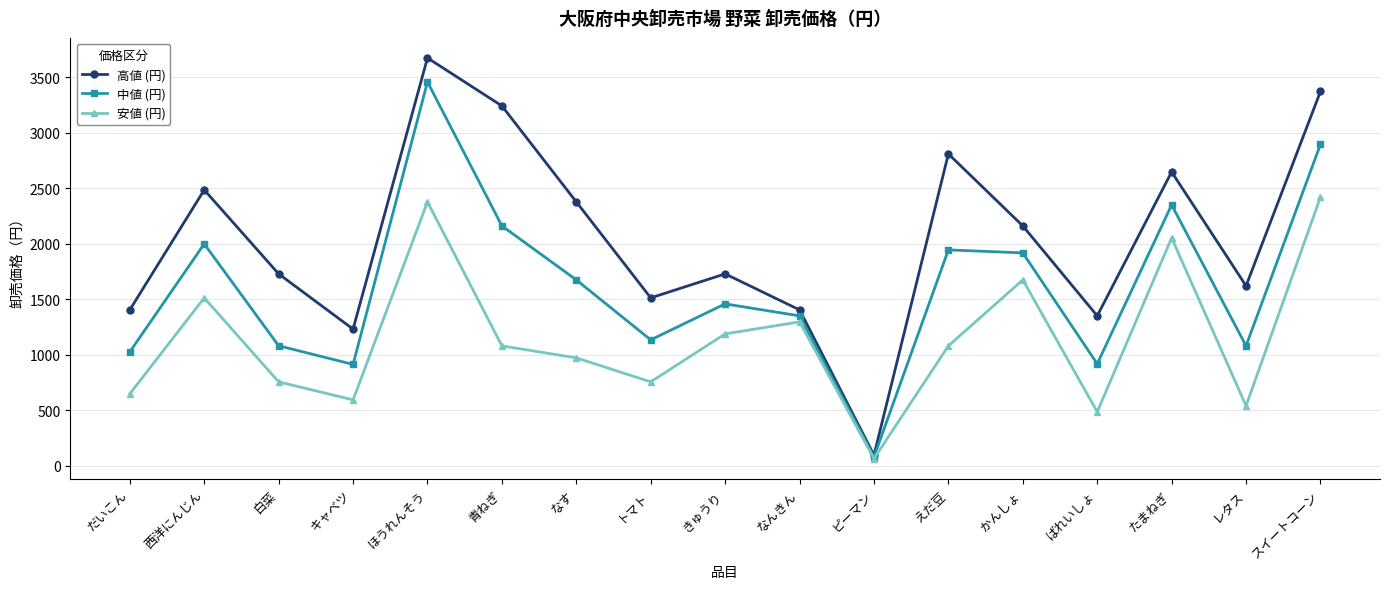

What is the maximum value for 中値 (円)?

3456